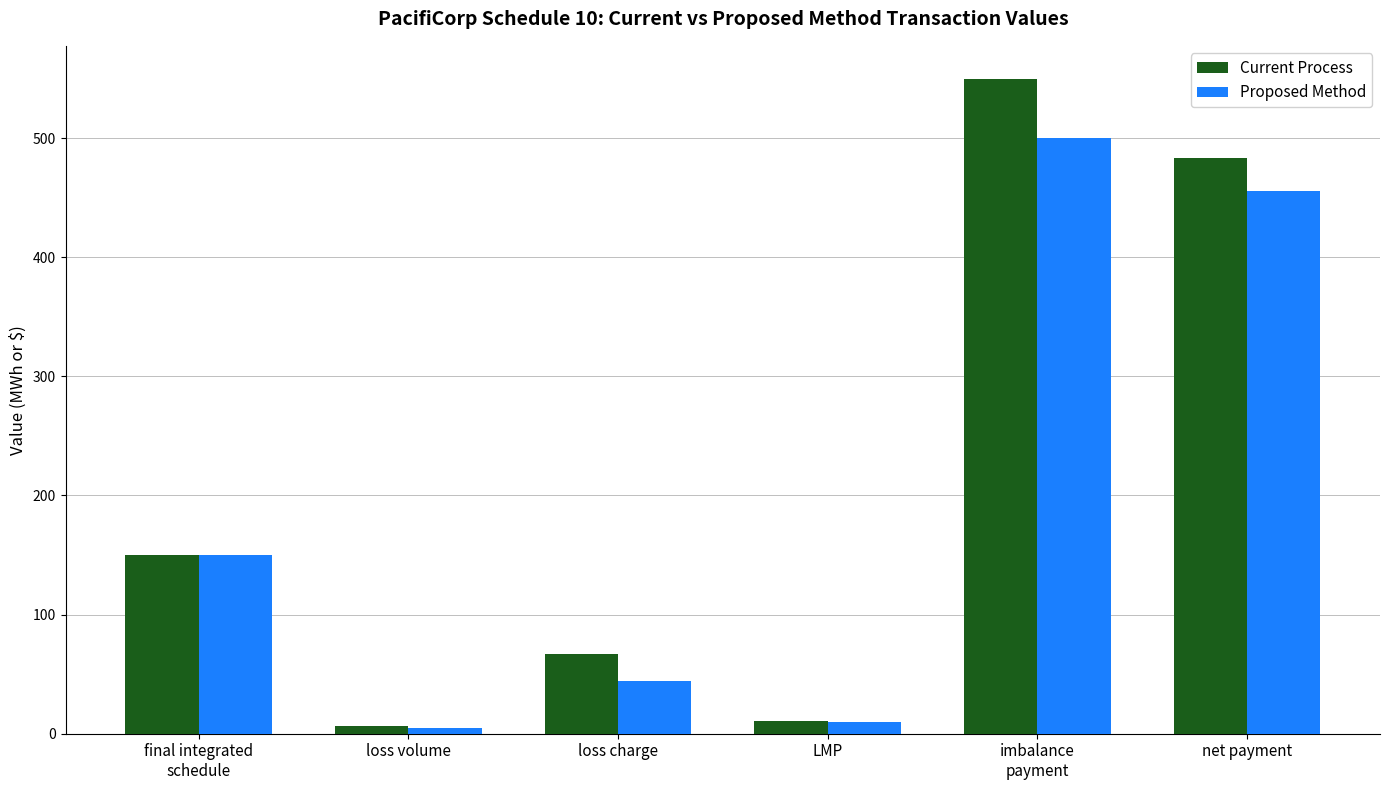

Read the Proposed Method value at LMP.

10.0